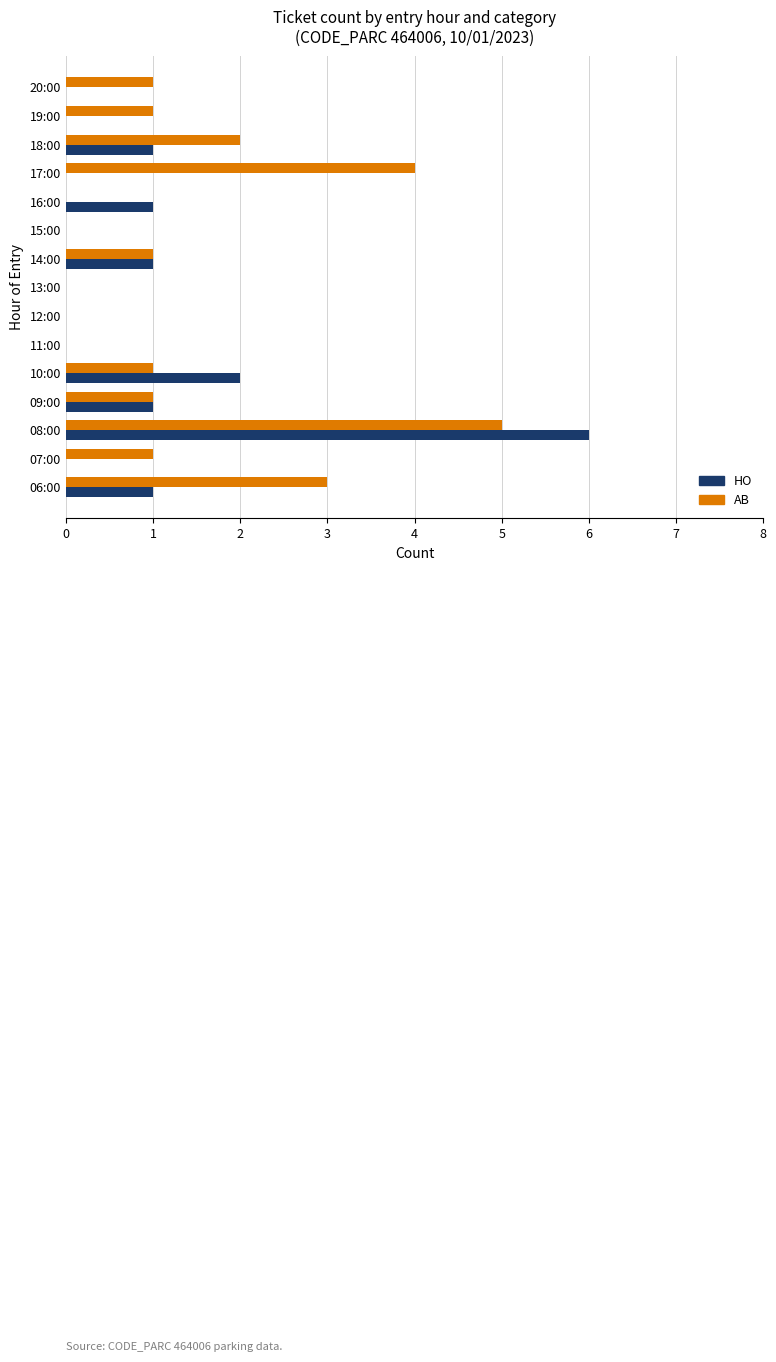

Which series changed the most between 07:00 and 11:00?

AB